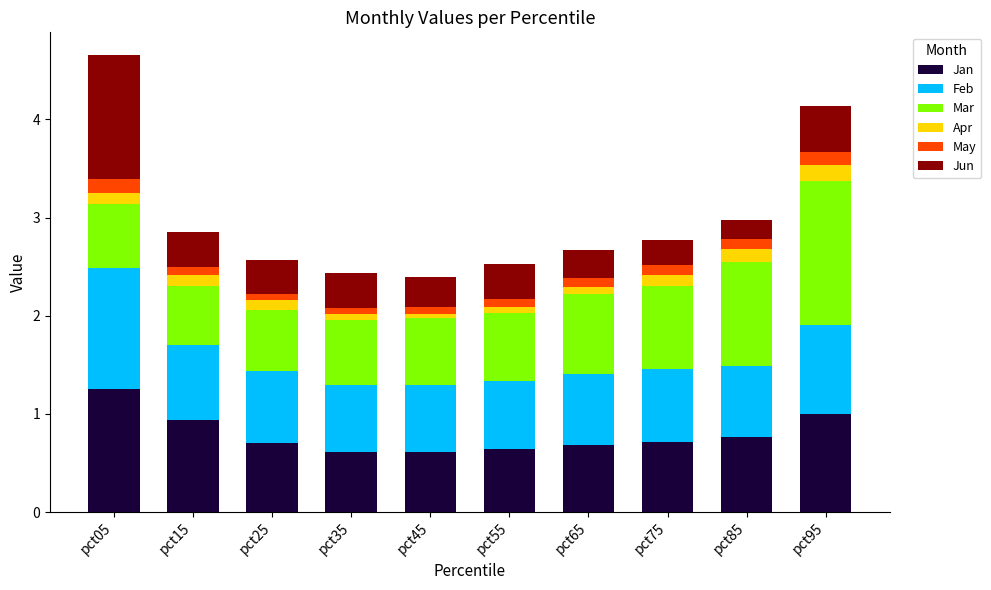

At which label does Jan reach its peak?

pct05